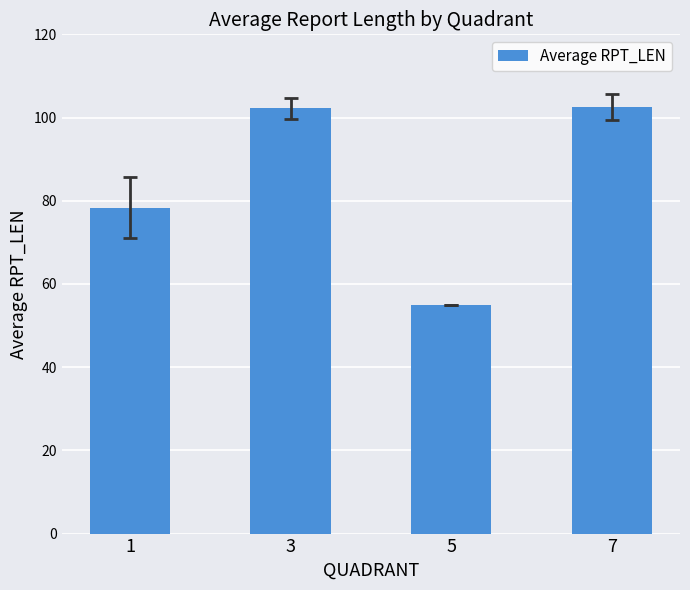

What is the difference between the second highest and second lowest values?

23.9